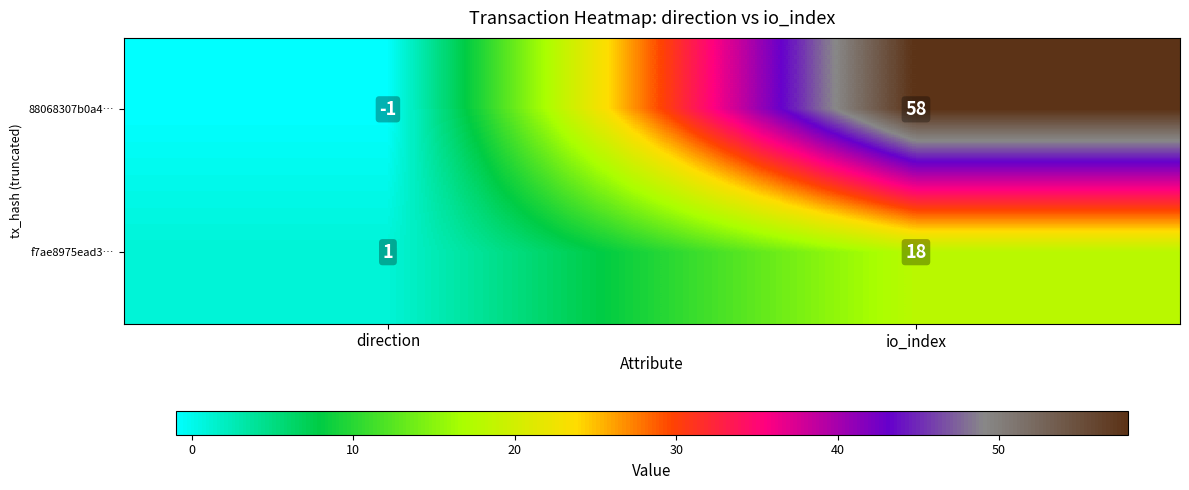

Where is f7ae8975ead3… nearest to the value 9?

direction